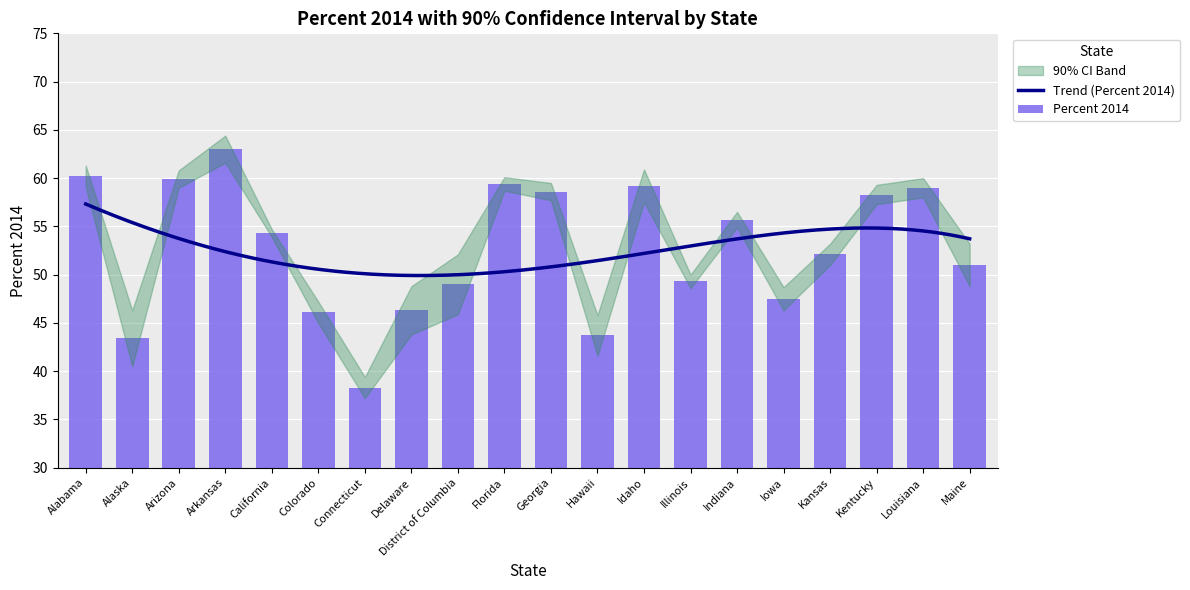

How many data points in Percent 2014 are above 54?

10